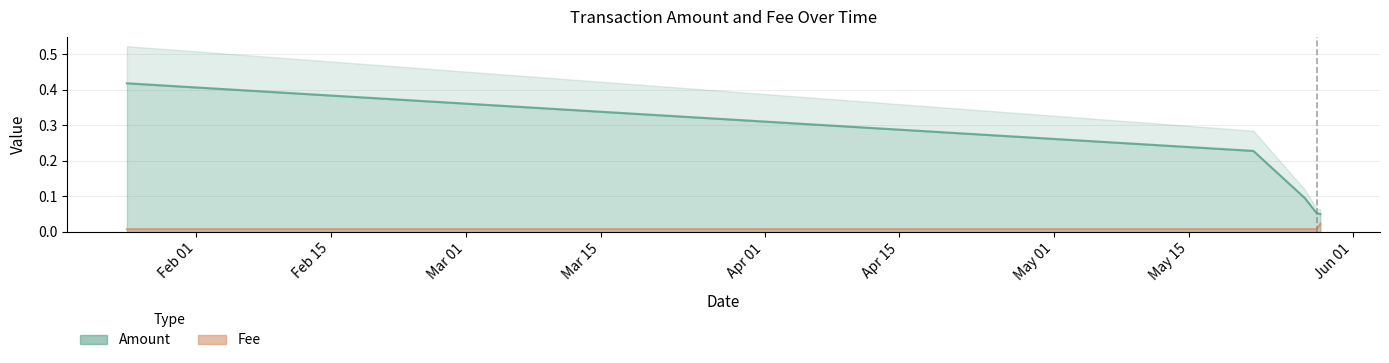

Reading left to right, list all the values displayed in this chart.

Amount: 2019-01-24 20:25:35=0.4	2019-05-21 17:05:07=0.2	2019-05-27 00:59:22=0.1	2019-05-28 06:31:12=0.1	2019-05-28 15:53:34=0.1
Fee: 2019-01-24 20:25:35=0.0	2019-05-21 17:05:07=0.0	2019-05-27 00:59:22=0.0	2019-05-28 06:31:12=0.0	2019-05-28 15:53:34=0.0